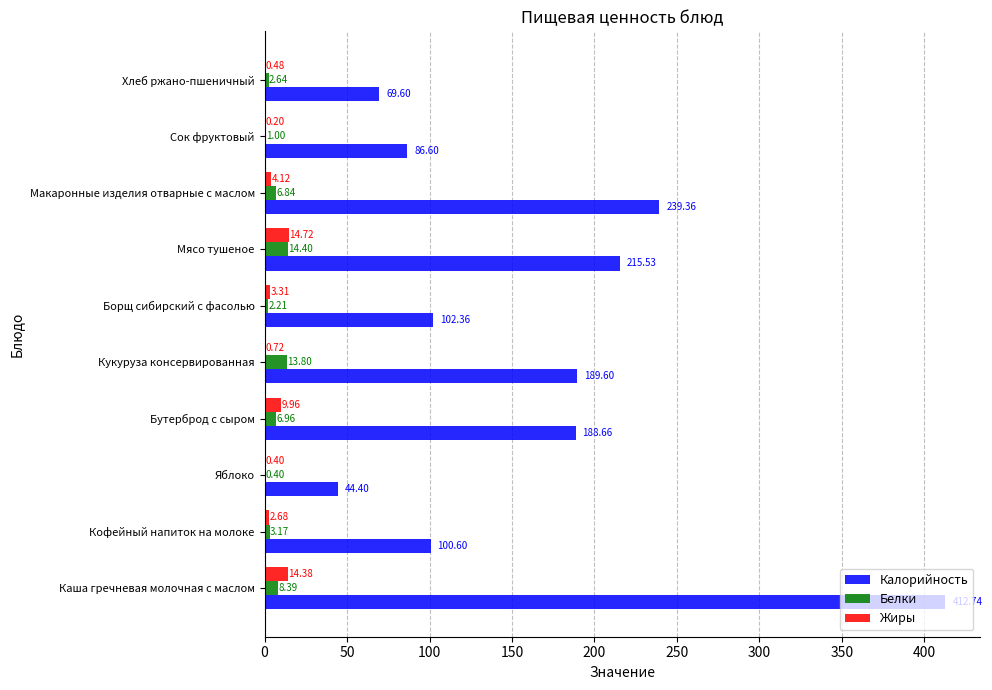

Which series changed the most between Каша гречневая молочная с маслом and Кофейный напиток на молоке?

Калорийность